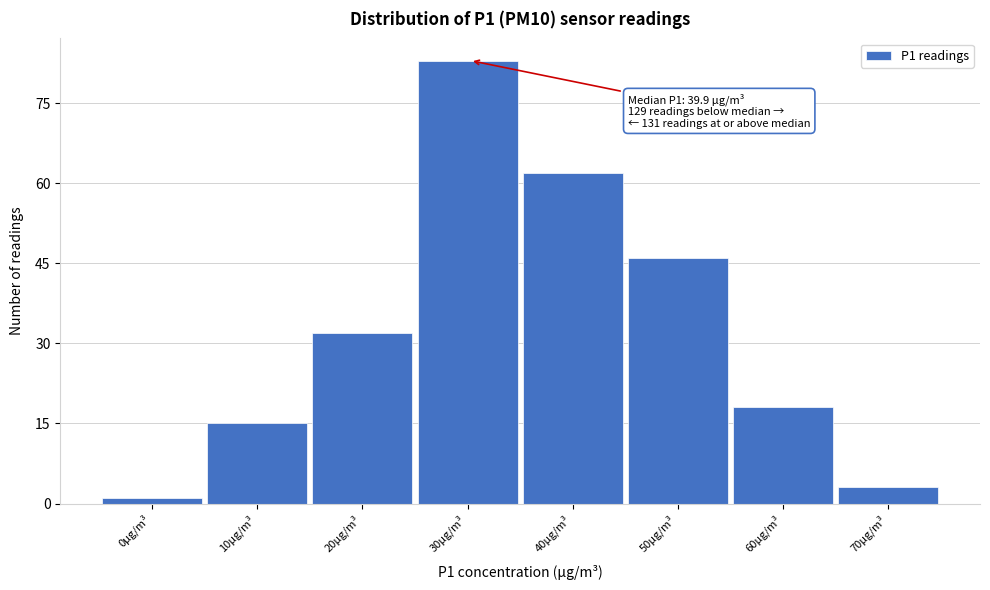

Reading left to right, transcribe all the data shown in this chart.

0µg/m³=1	10µg/m³=15	20µg/m³=32	30µg/m³=83	40µg/m³=62	50µg/m³=46	60µg/m³=18	70µg/m³=3